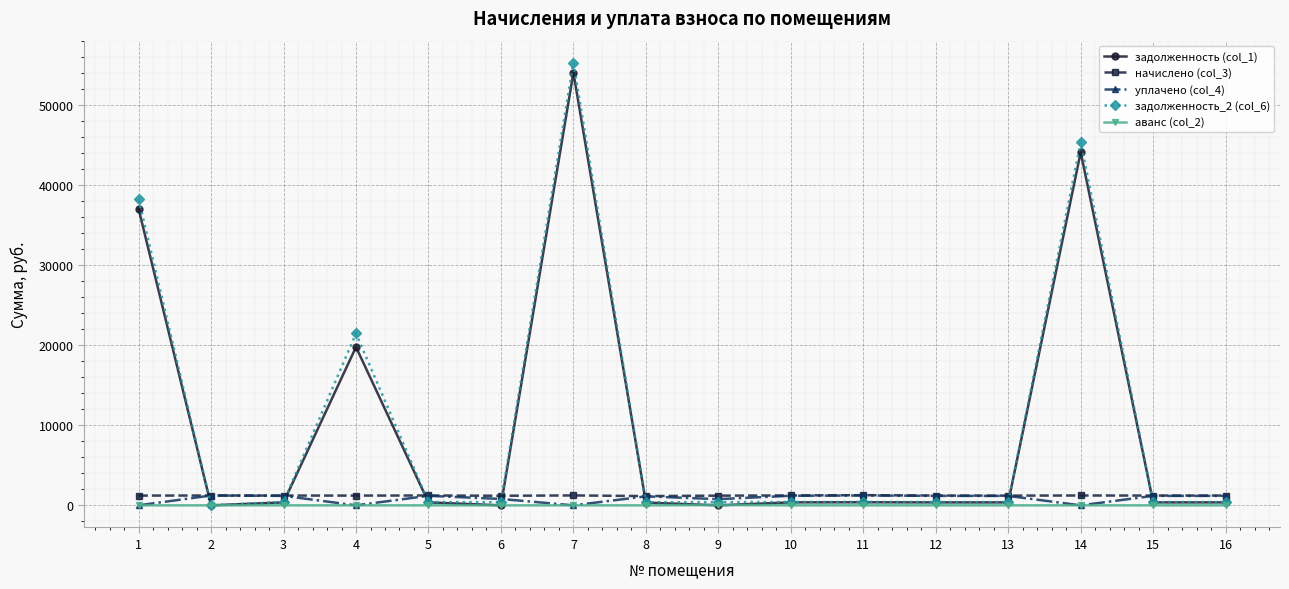

True or false: задолженность (col_1) has more than 2 interior local peaks.

True